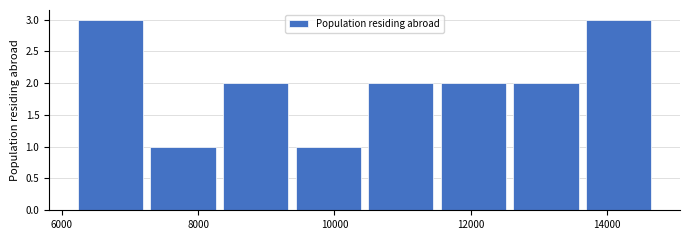

What is the height of the bar covering 9400 to 10400 on the x-axis? Neither the bar edges nor the heights are printed on the chart, so give them approximately, as read against the axes.

1